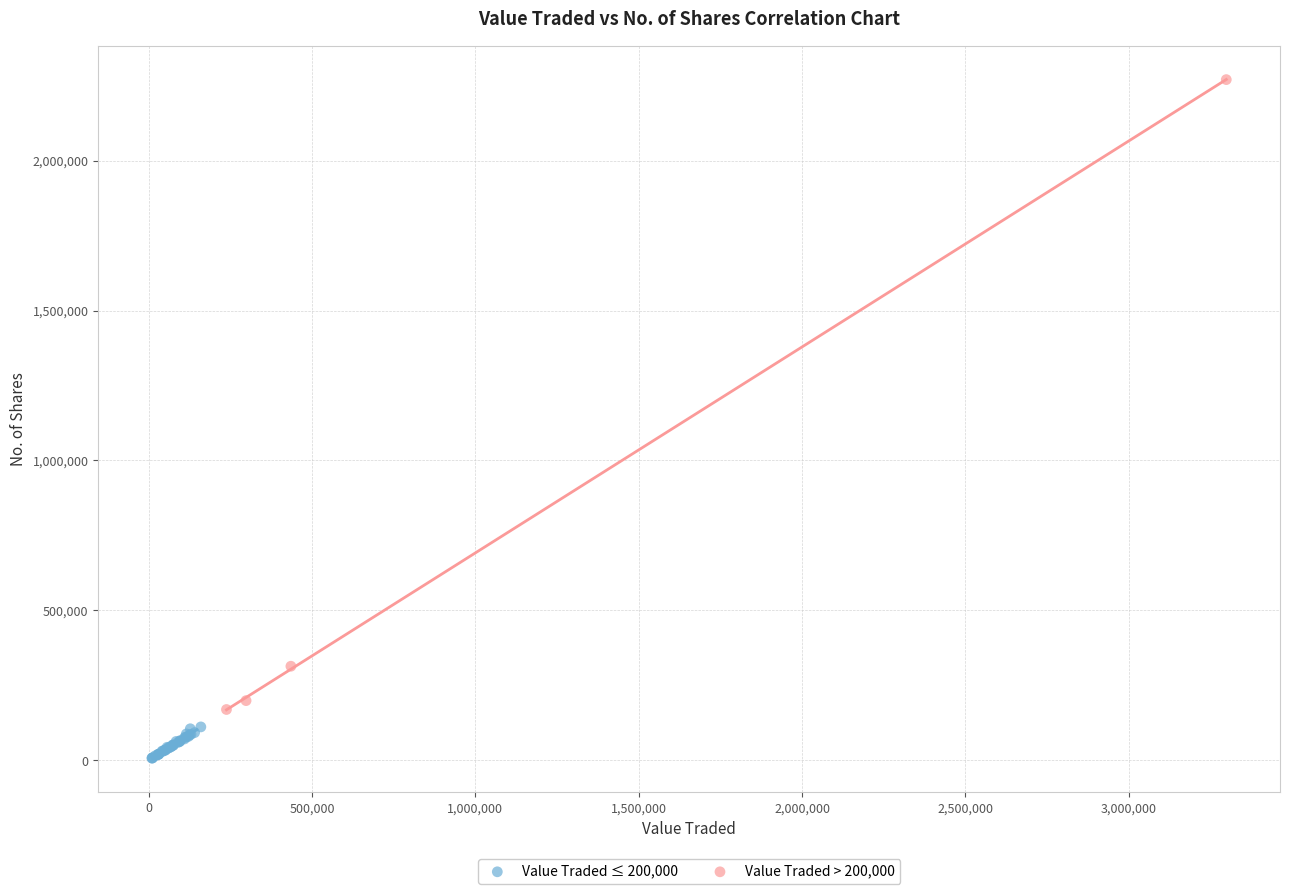

Which series has the largest Y range (max minus min)?

Value Traded > 200,000